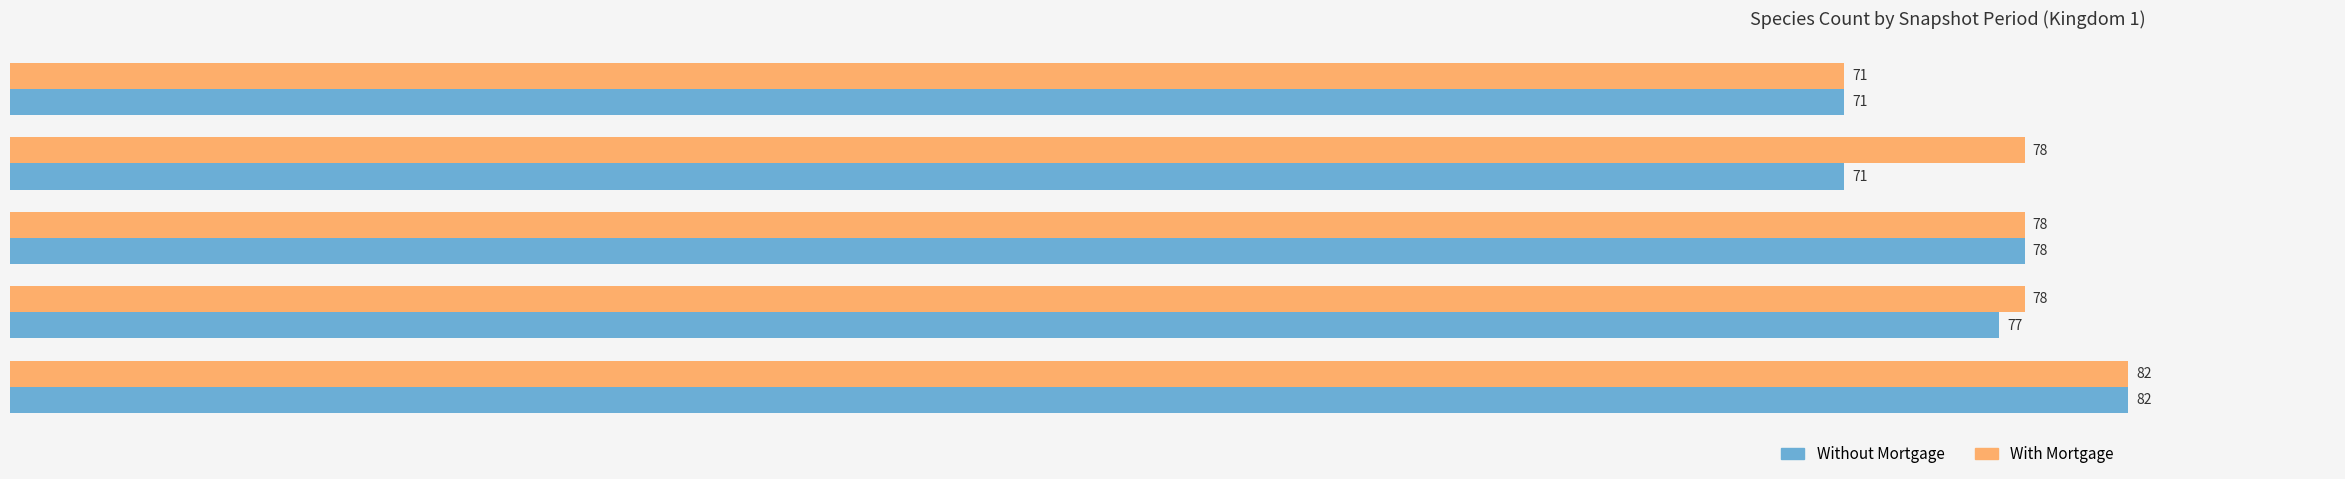

The value of With Mortgage at 2022-2023 (late) is 82. True or false?

True